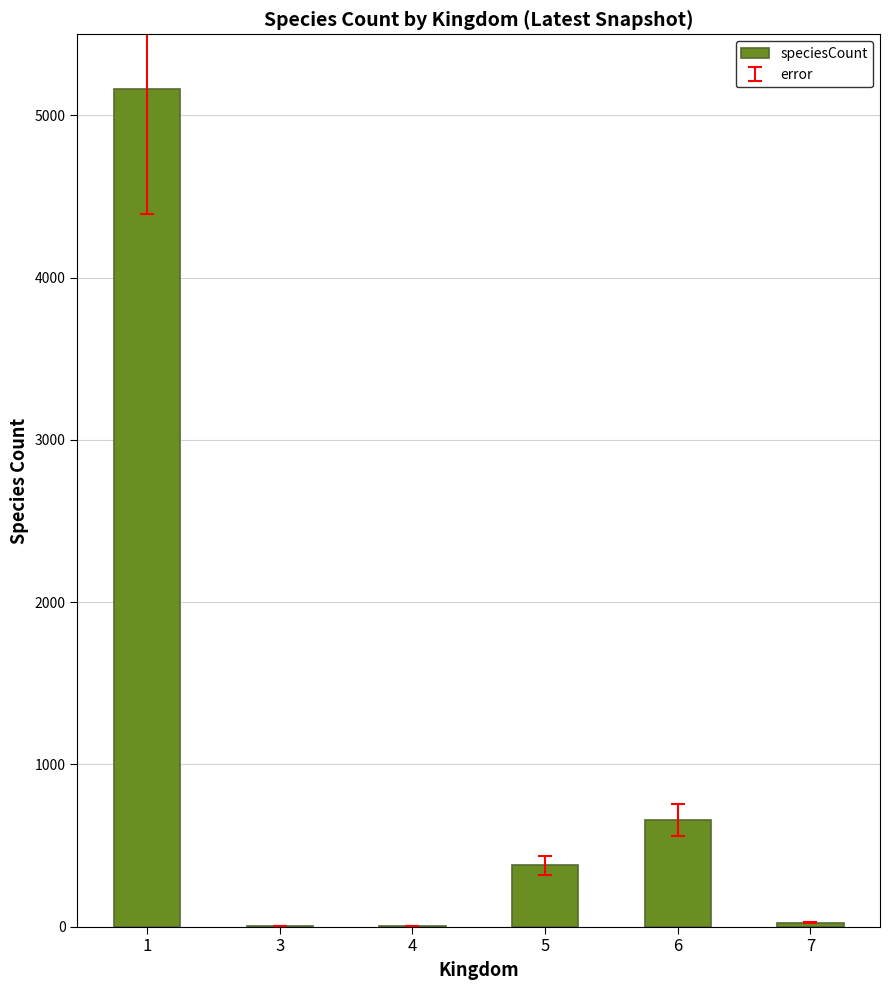

Count the number of data series in this chart.

1